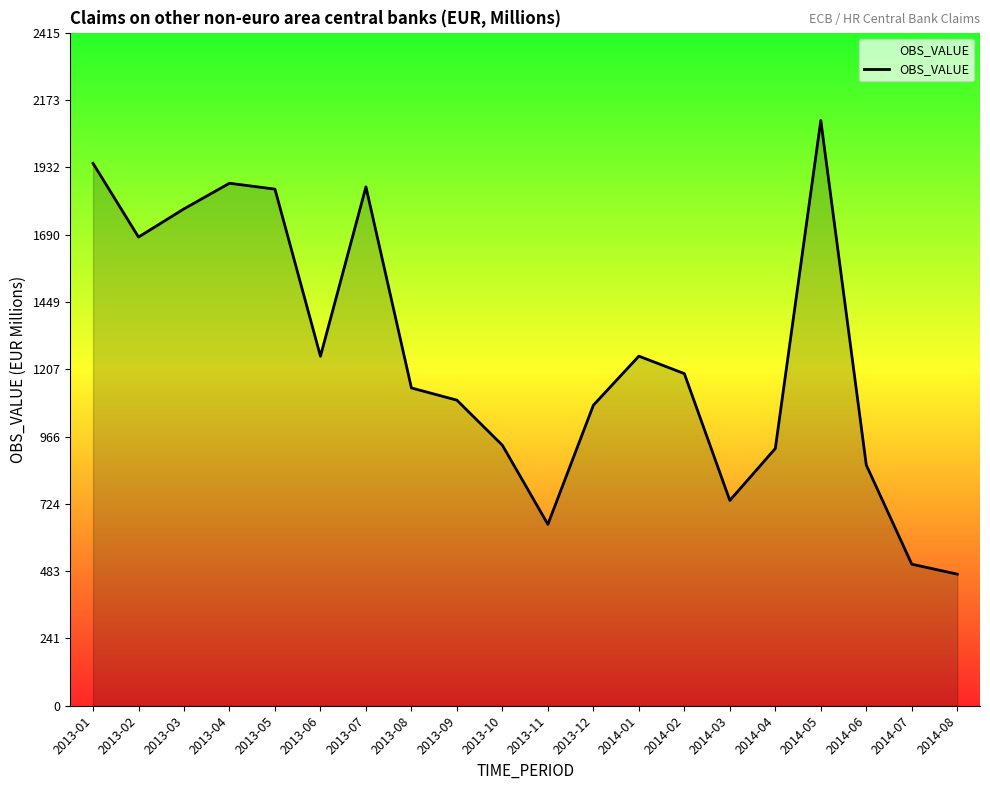

What is the change in value from 2013-01 to 2014-01?

-691.9